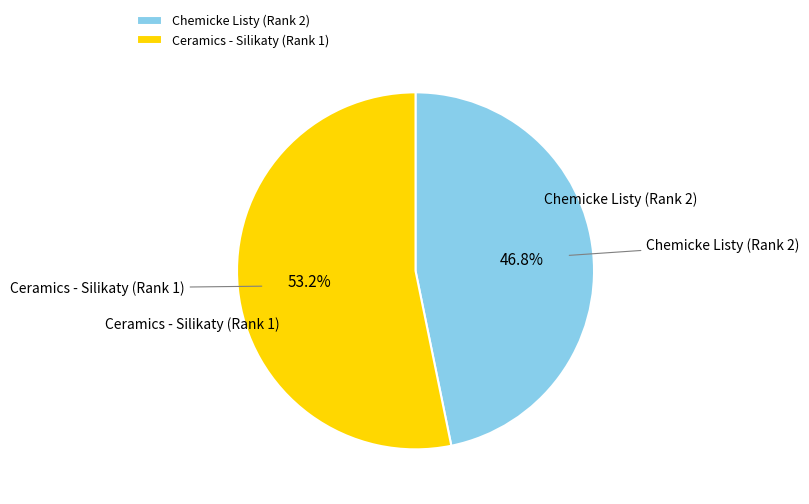

The Chemicke Listy (Rank 2) slice represents 40% of the pie. True or false?

False